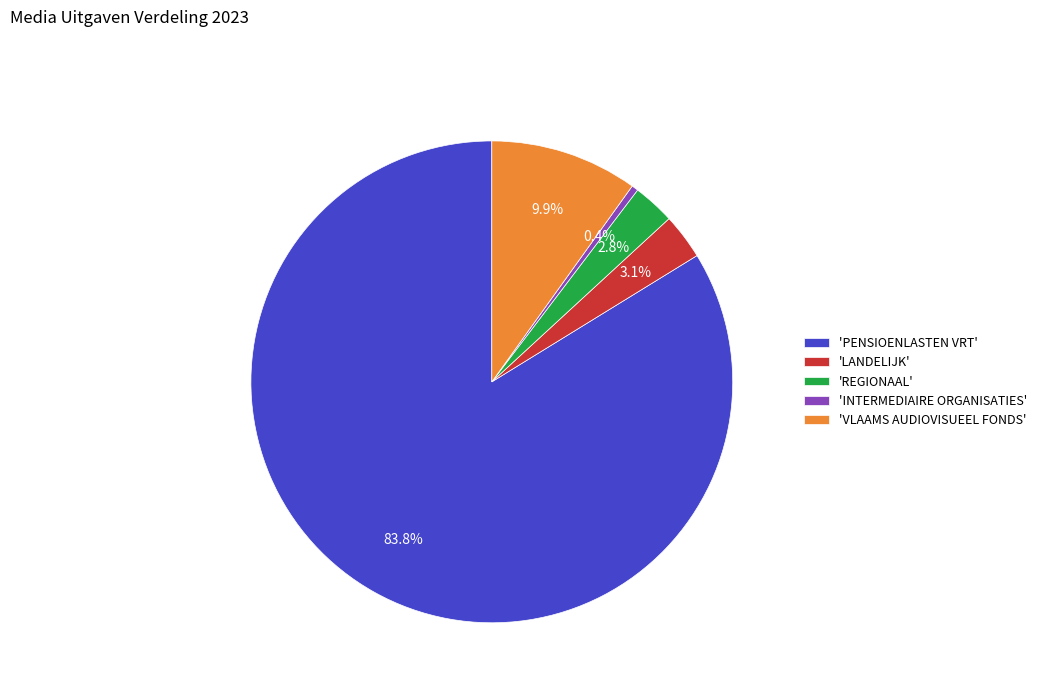

Which slice is the smallest?

'INTERMEDIAIRE ORGANISATIES'